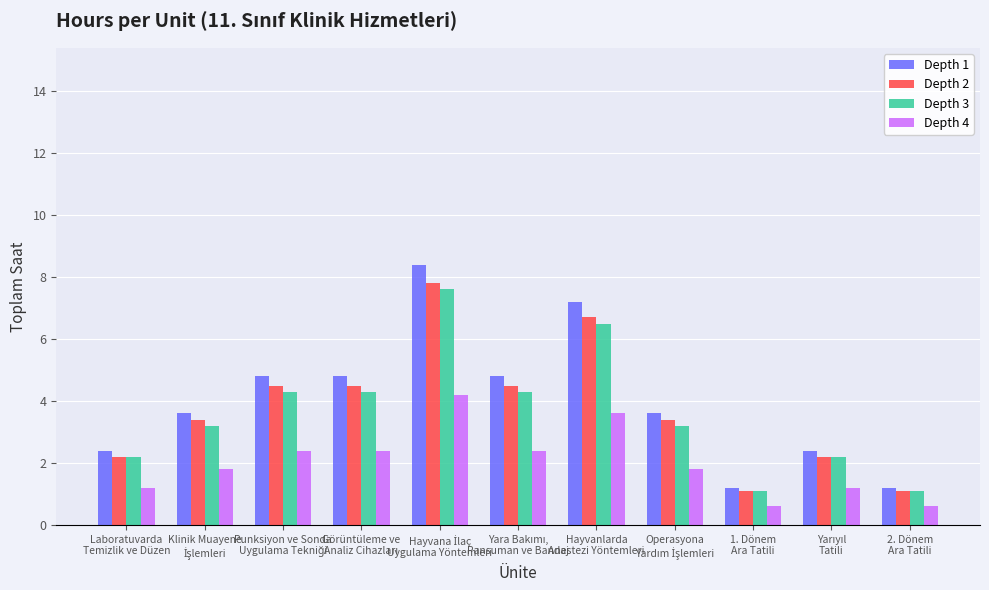

What is the maximum value for Depth 1?

8.4